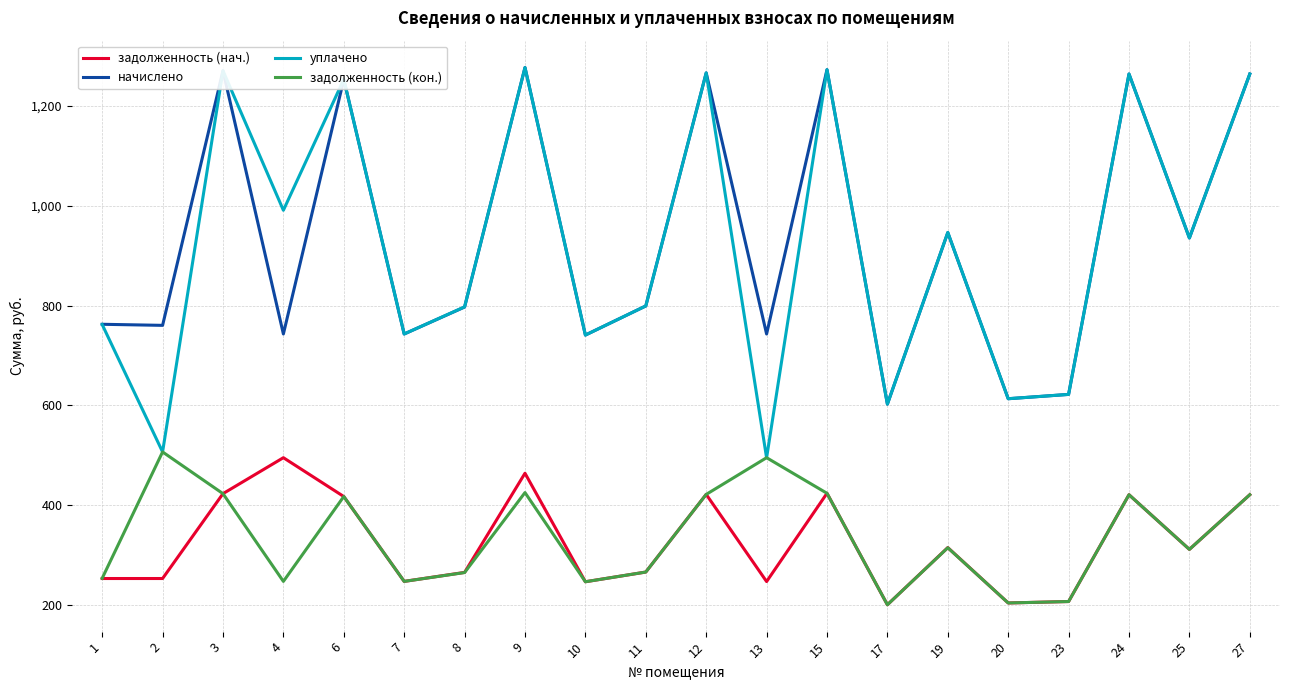

True or false: задолженность (кон.) and начислено cross at least once.

False